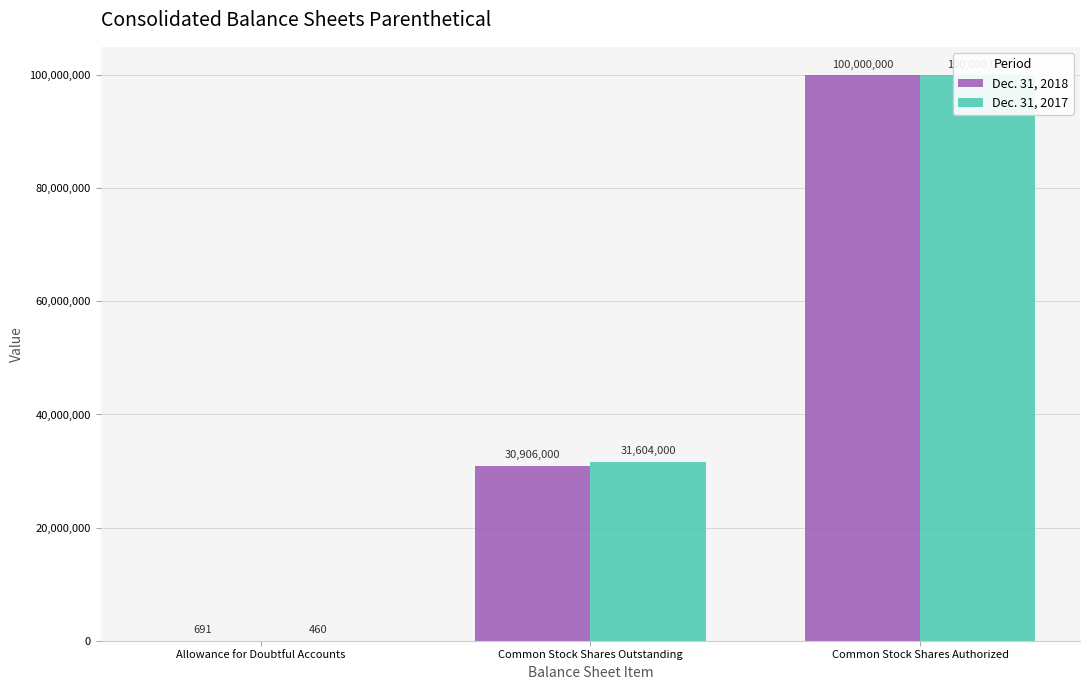

Reading left to right, list all the values displayed in this chart.

Dec. 31, 2018: 691	30906000	100000000
Dec. 31, 2017: 460	31604000	100000000